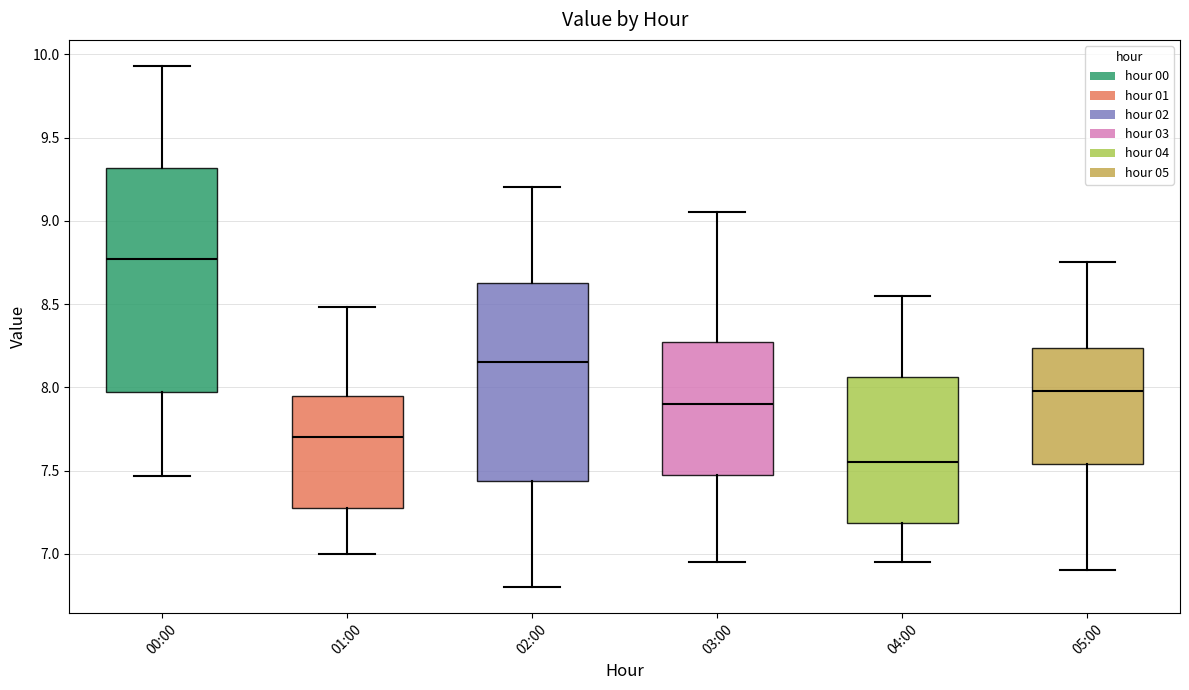

Which box's median line is the highest?

00:00